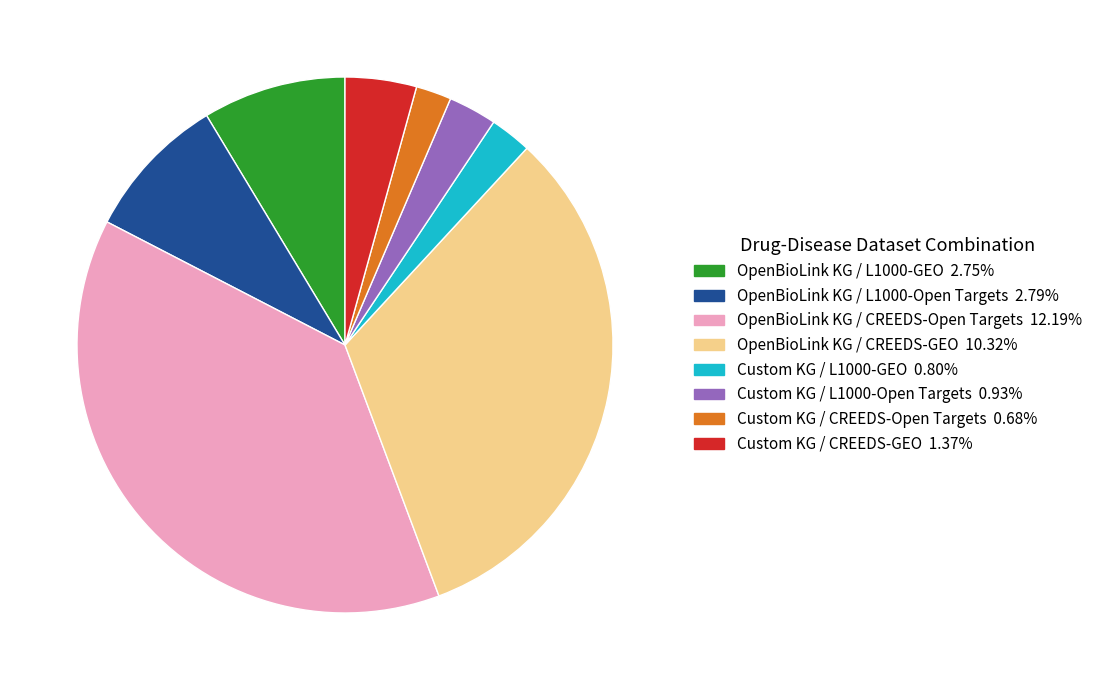

Between OpenBioLink KG / CREEDS-Open Targets and OpenBioLink KG / L1000-Open Targets, which is larger?

OpenBioLink KG / CREEDS-Open Targets